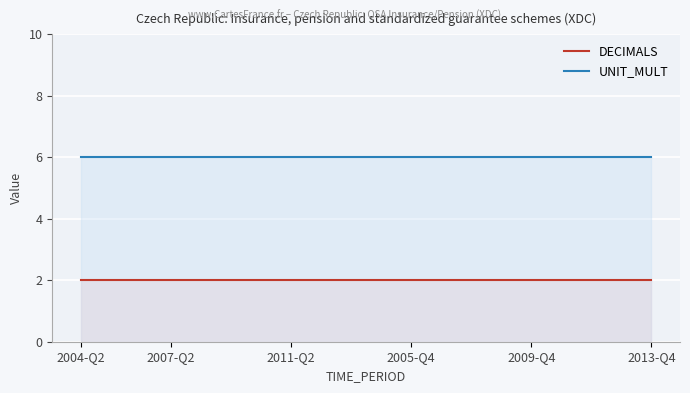

What is the total value across all series at 12?

8